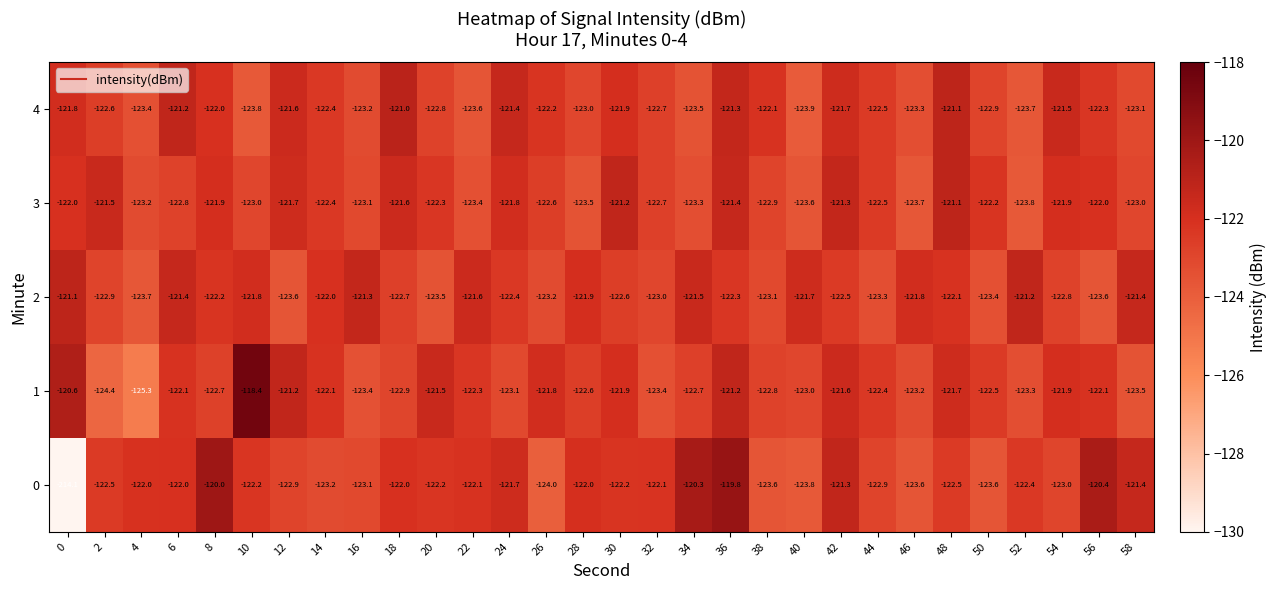

What is the difference between the highest and lowest values at 36?

2.5